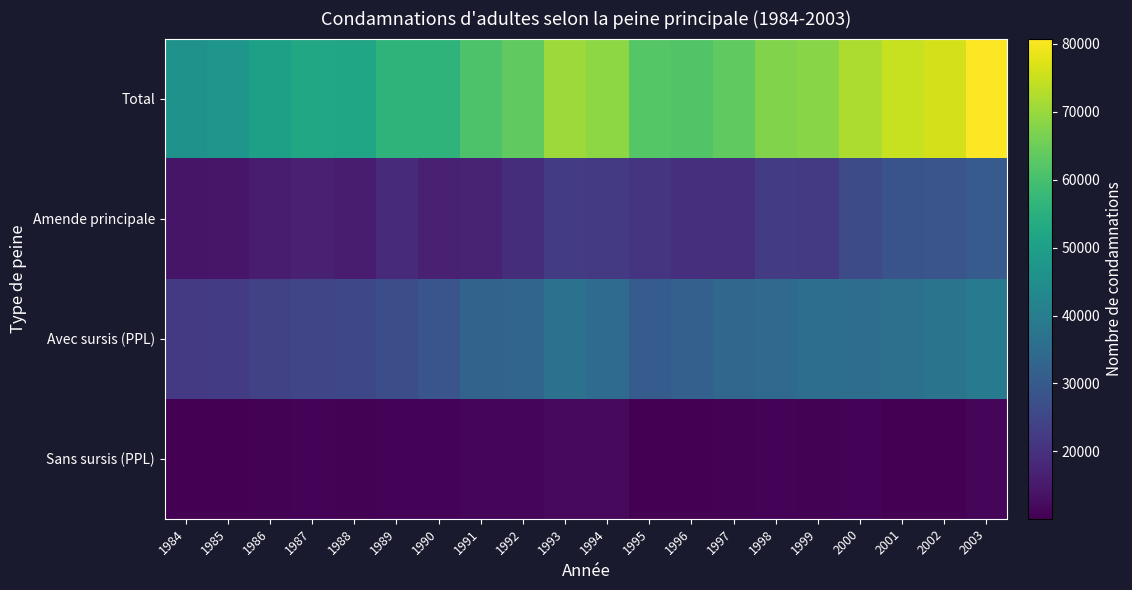

Reading left to right, list all the values displayed in this chart.

Sans sursis (PPL): 1984=10076	1985=10288	1986=10436	1987=10811	1988=10465	1989=10756	1990=10642	1991=11360	1992=11053	1993=11743	1994=11865	1995=10295	1996=10224	1997=10495	1998=10753	1999=10574	2000=10673	2001=10126	2002=10106	2003=11172
Avec sursis (PPL): 1984=22108	1985=22581	1986=24117	1987=24821	1988=25280	1989=26999	1990=28753	1991=32476	1992=33155	1993=36441	1994=34789	1995=30771	1996=31774	1997=33531	1998=34243	1999=35601	2000=35262	2001=36146	2002=37160	2003=39112
Amende principale: 1984=13985	1985=14318	1986=15515	1987=16607	1988=15775	1989=18365	1990=16586	1991=17142	1992=19224	1993=22249	1994=22032	1995=21021	1996=19525	1997=19502	1998=22413	1999=22088	2000=26232	2001=28410	2002=28850	2003=30441
Total: 1984=46264	1985=47249	1986=50122	1987=52305	1988=51595	1989=56194	1990=56019	1991=61040	1992=63496	1993=70513	1994=68757	1995=62149	1996=61579	1997=63580	1998=67463	1999=68314	2000=72215	2001=74733	2002=76174	2003=80777